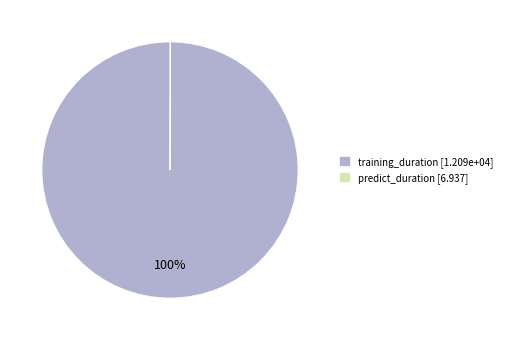

Is there a majority slice in this chart?

Yes